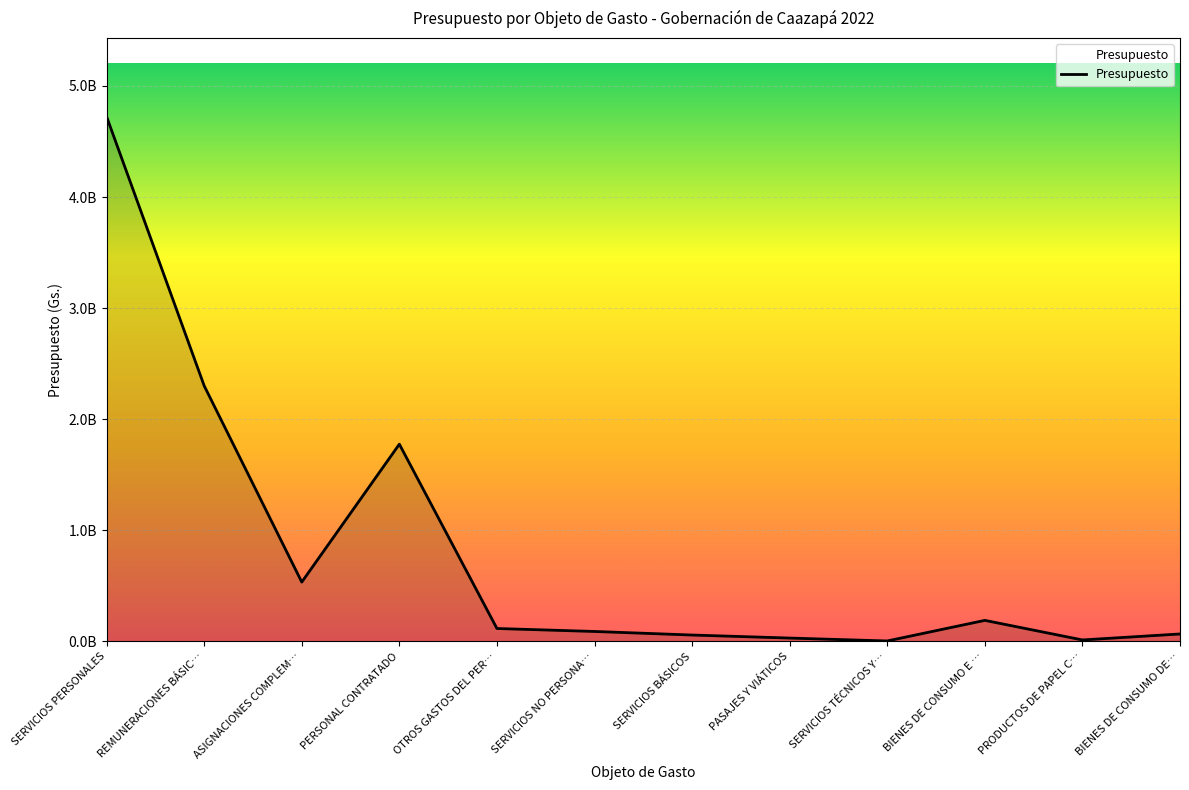

What is the value of the 1st point from the left?

4723508809